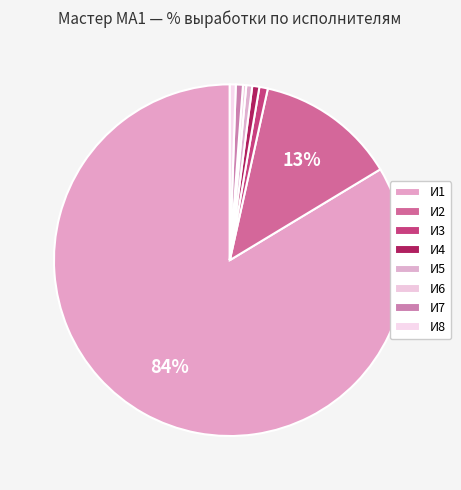

How many segments does this pie chart have?

8